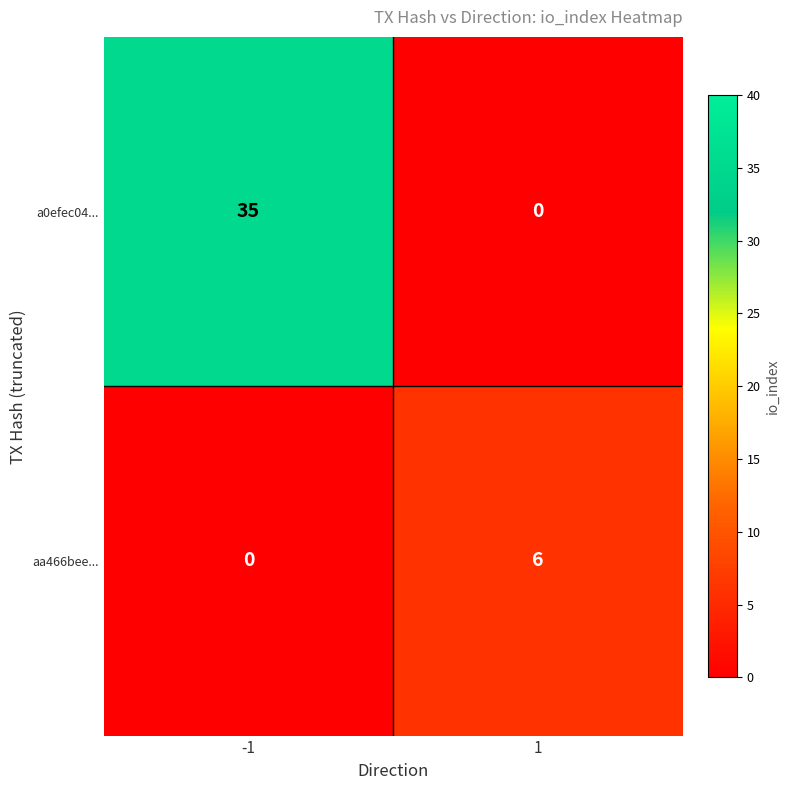

Reading left to right, list all the values displayed in this chart.

a0efec04...: 35	0
aa466bee...: 0	6